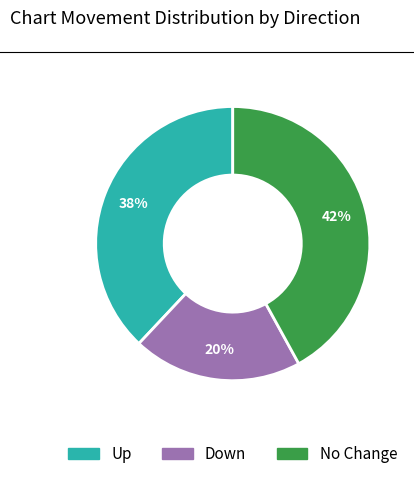

To the nearest percent, what is the average slice percentage?

33%